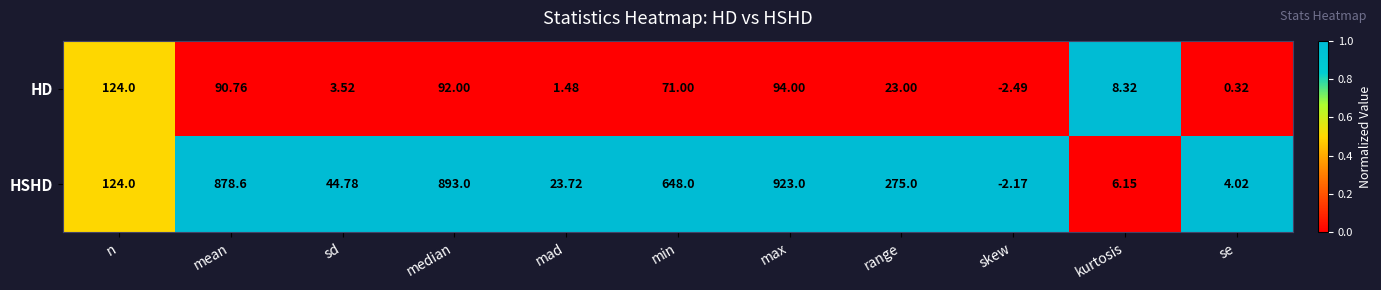

Which category has the highest value in the HD series?

n